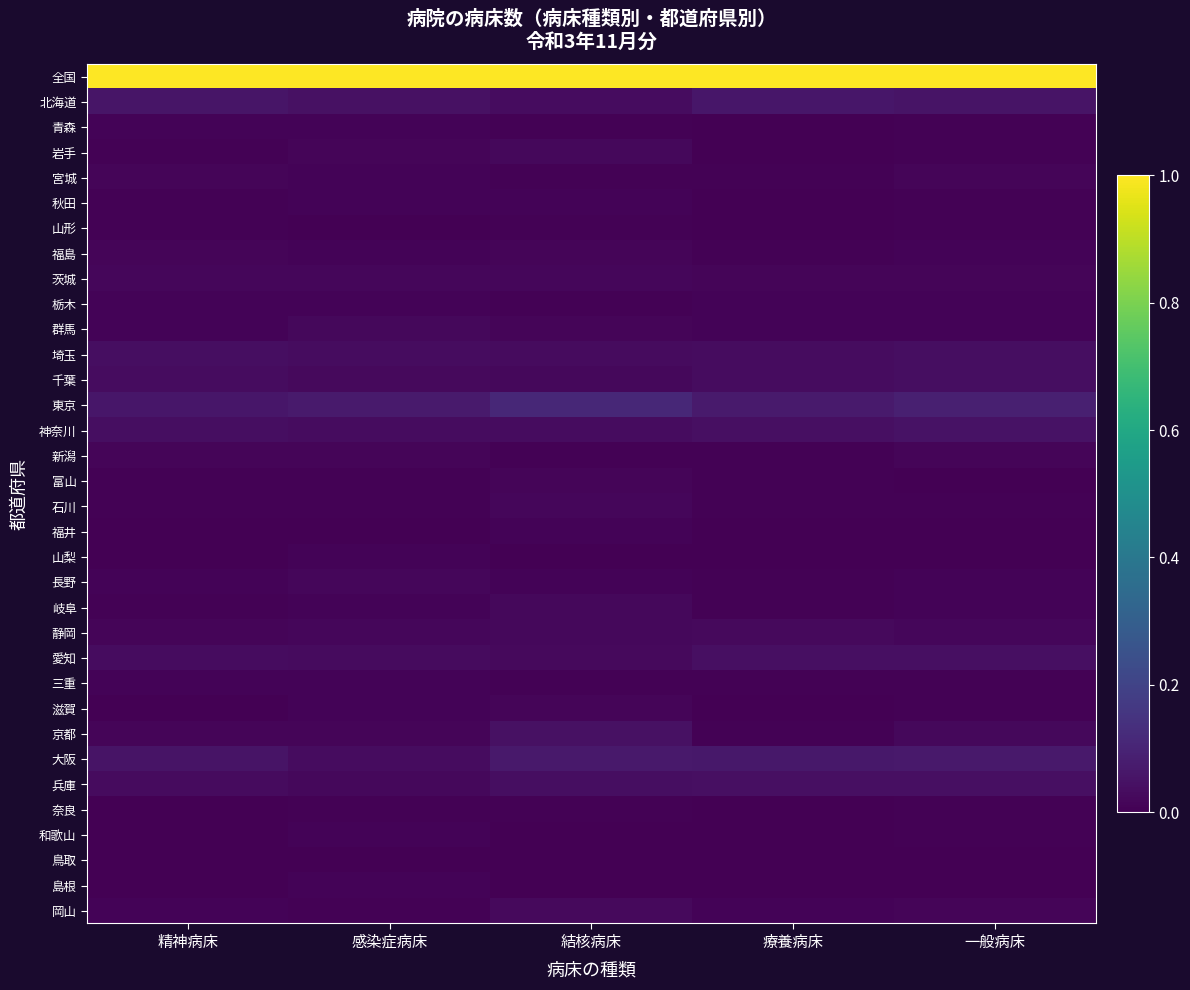

Reading left to right, transcribe all the data shown in this chart.

全国: 精神病床=1.0	感染症病床=1.0	結核病床=1.0	療養病床=1.0	一般病床=1.0
北海道: 精神病床=0.1	感染症病床=0.0	結核病床=0.0	療養病床=0.1	一般病床=0.1
青森: 精神病床=0.0	感染症病床=0.0	結核病床=0.0	療養病床=0.0	一般病床=0.0
岩手: 精神病床=0.0	感染症病床=0.0	結核病床=0.0	療養病床=0.0	一般病床=0.0
宮城: 精神病床=0.0	感染症病床=0.0	結核病床=0.0	療養病床=0.0	一般病床=0.0
秋田: 精神病床=0.0	感染症病床=0.0	結核病床=0.0	療養病床=0.0	一般病床=0.0
山形: 精神病床=0.0	感染症病床=0.0	結核病床=0.0	療養病床=0.0	一般病床=0.0
福島: 精神病床=0.0	感染症病床=0.0	結核病床=0.0	療養病床=0.0	一般病床=0.0
茨城: 精神病床=0.0	感染症病床=0.0	結核病床=0.0	療養病床=0.0	一般病床=0.0
栃木: 精神病床=0.0	感染症病床=0.0	結核病床=0.0	療養病床=0.0	一般病床=0.0
群馬: 精神病床=0.0	感染症病床=0.0	結核病床=0.0	療養病床=0.0	一般病床=0.0
埼玉: 精神病床=0.0	感染症病床=0.0	結核病床=0.0	療養病床=0.0	一般病床=0.0
千葉: 精神病床=0.0	感染症病床=0.0	結核病床=0.0	療養病床=0.0	一般病床=0.0
東京: 精神病床=0.1	感染症病床=0.1	結核病床=0.1	療養病床=0.1	一般病床=0.1
神奈川: 精神病床=0.0	感染症病床=0.0	結核病床=0.0	療養病床=0.0	一般病床=0.0
新潟: 精神病床=0.0	感染症病床=0.0	結核病床=0.0	療養病床=0.0	一般病床=0.0
富山: 精神病床=0.0	感染症病床=0.0	結核病床=0.0	療養病床=0.0	一般病床=0.0
石川: 精神病床=0.0	感染症病床=0.0	結核病床=0.0	療養病床=0.0	一般病床=0.0
福井: 精神病床=0.0	感染症病床=0.0	結核病床=0.0	療養病床=0.0	一般病床=0.0
山梨: 精神病床=0.0	感染症病床=0.0	結核病床=0.0	療養病床=0.0	一般病床=0.0
長野: 精神病床=0.0	感染症病床=0.0	結核病床=0.0	療養病床=0.0	一般病床=0.0
岐阜: 精神病床=0.0	感染症病床=0.0	結核病床=0.0	療養病床=0.0	一般病床=0.0
静岡: 精神病床=0.0	感染症病床=0.0	結核病床=0.0	療養病床=0.0	一般病床=0.0
愛知: 精神病床=0.0	感染症病床=0.0	結核病床=0.0	療養病床=0.0	一般病床=0.0
三重: 精神病床=0.0	感染症病床=0.0	結核病床=0.0	療養病床=0.0	一般病床=0.0
滋賀: 精神病床=0.0	感染症病床=0.0	結核病床=0.0	療養病床=0.0	一般病床=0.0
京都: 精神病床=0.0	感染症病床=0.0	結核病床=0.0	療養病床=0.0	一般病床=0.0
大阪: 精神病床=0.1	感染症病床=0.0	結核病床=0.1	療養病床=0.1	一般病床=0.1
兵庫: 精神病床=0.0	感染症病床=0.0	結核病床=0.0	療養病床=0.0	一般病床=0.0
奈良: 精神病床=0.0	感染症病床=0.0	結核病床=0.0	療養病床=0.0	一般病床=0.0
和歌山: 精神病床=0.0	感染症病床=0.0	結核病床=0.0	療養病床=0.0	一般病床=0.0
鳥取: 精神病床=0.0	感染症病床=0.0	結核病床=0.0	療養病床=0.0	一般病床=0.0
島根: 精神病床=0.0	感染症病床=0.0	結核病床=0.0	療養病床=0.0	一般病床=0.0
岡山: 精神病床=0.0	感染症病床=0.0	結核病床=0.0	療養病床=0.0	一般病床=0.0